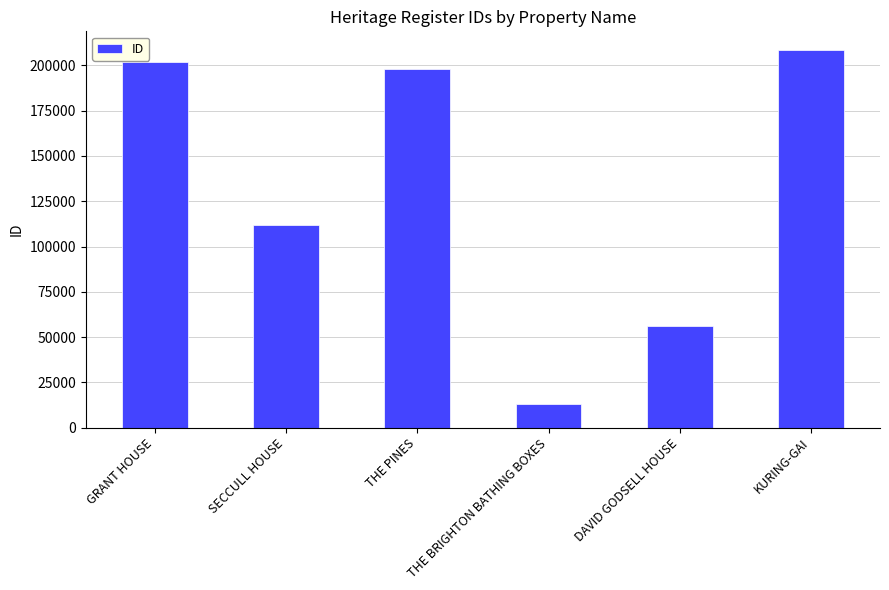

Reading right to left, list all the values displayed in this chart.

KURING-GAI=208328	DAVID GODSELL HOUSE=55876	THE BRIGHTON BATHING BOXES=13226	THE PINES=198127	SECCULL HOUSE=112134	GRANT HOUSE=202036